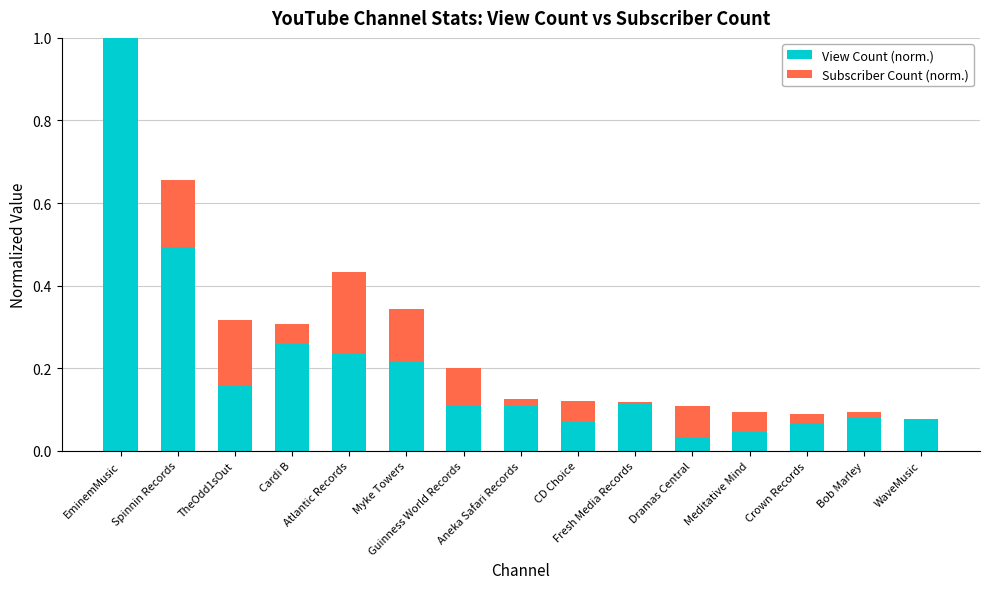

What are all the series names shown in the legend?

View Count (norm.), Subscriber Count (norm.)